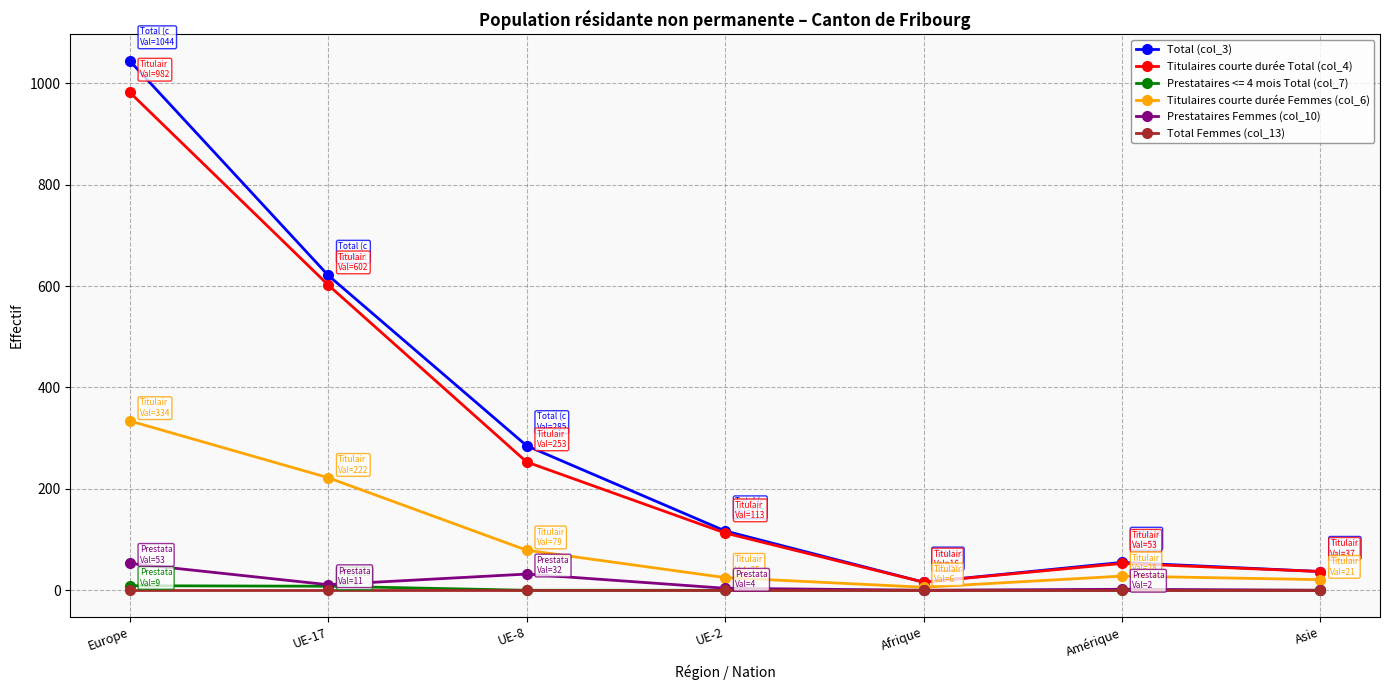

The Titulaires courte durée Total (col_4) series shows 37 at Asie. True or false?

True